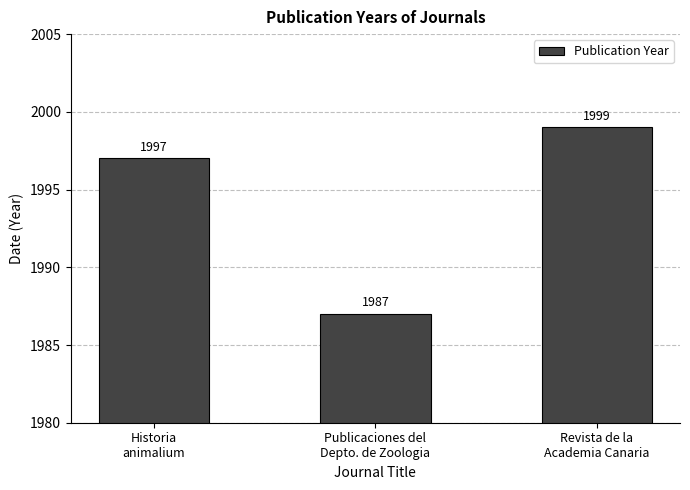

What position from the left is Publicaciones del
Depto. de Zoologia?

2